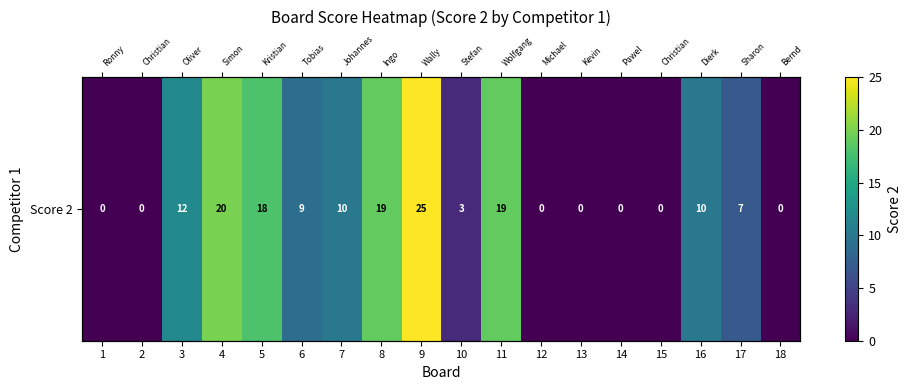

What is the maximum value shown in the chart?

25